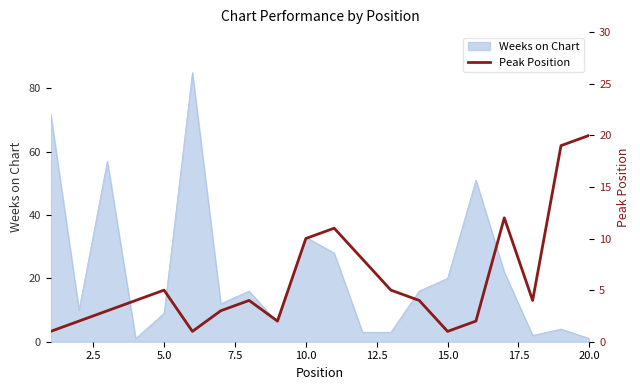

The value of Weeks on Chart at 15.0 is 20. True or false?

True